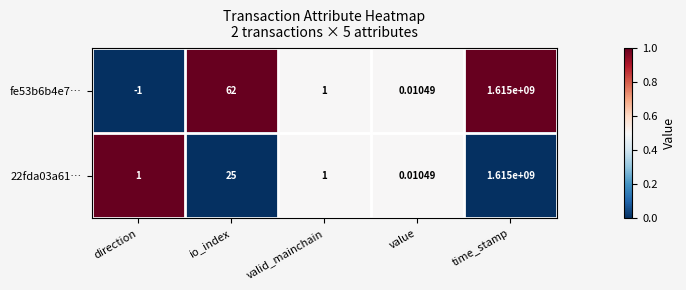

Which category has the lowest value across all series?

direction